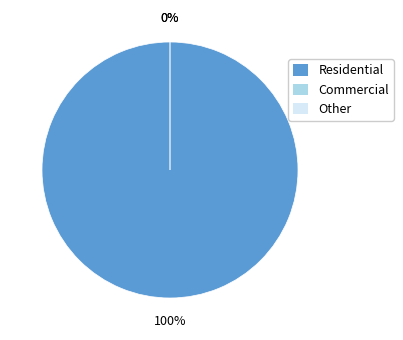

To the nearest percent, what is the difference between the Residential and Other slice percentages?

100%